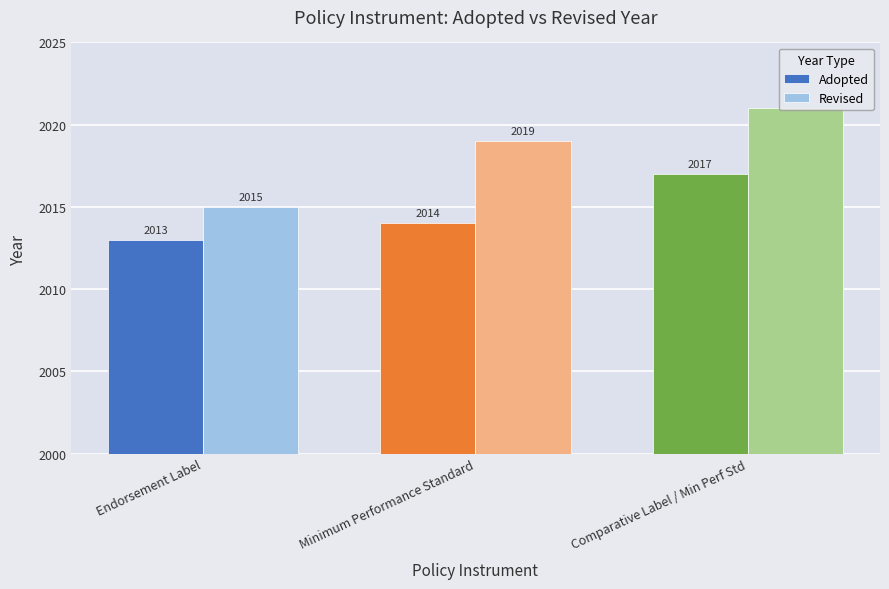

Between Endorsement Label and Minimum Performance Standard, which series saw the biggest shift?

Revised